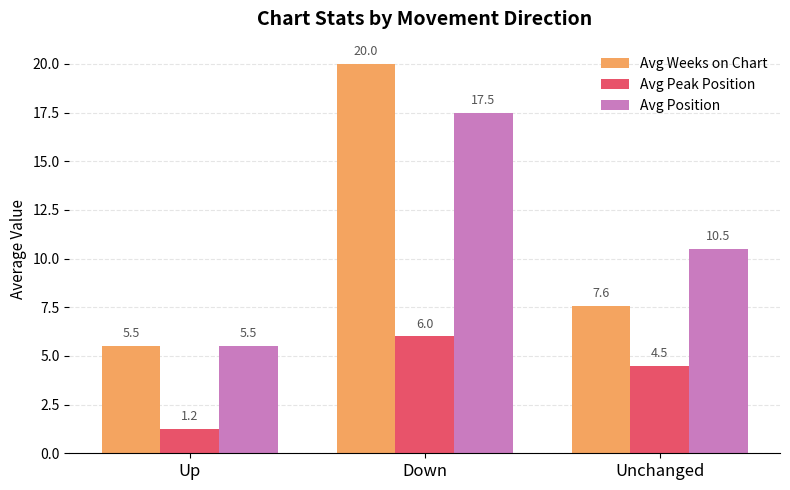

What is the difference between the maximum and minimum values in the Avg Position series?

12.0